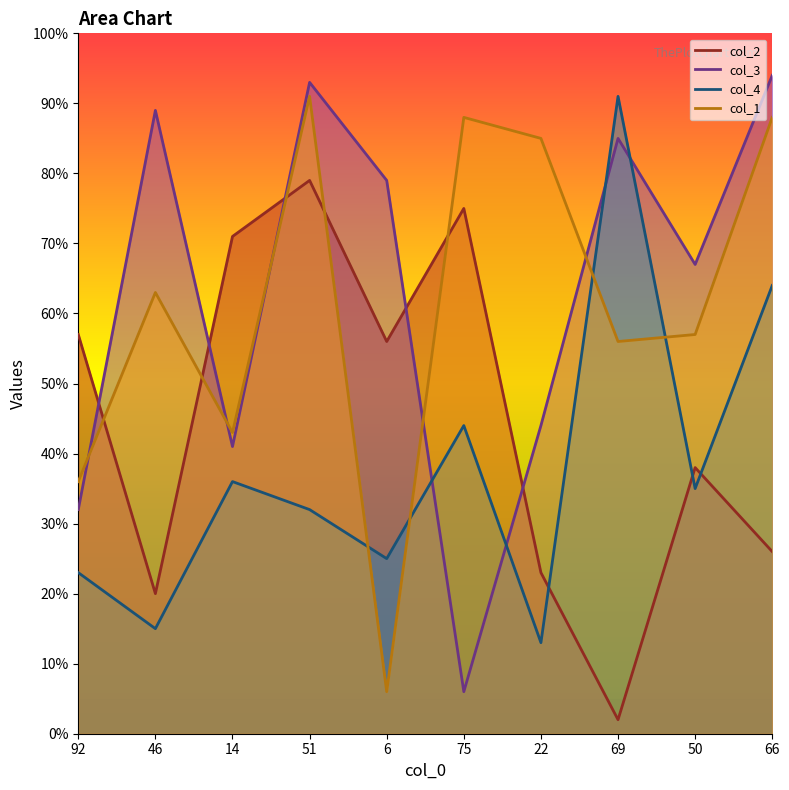

What is the smallest value displayed?

2